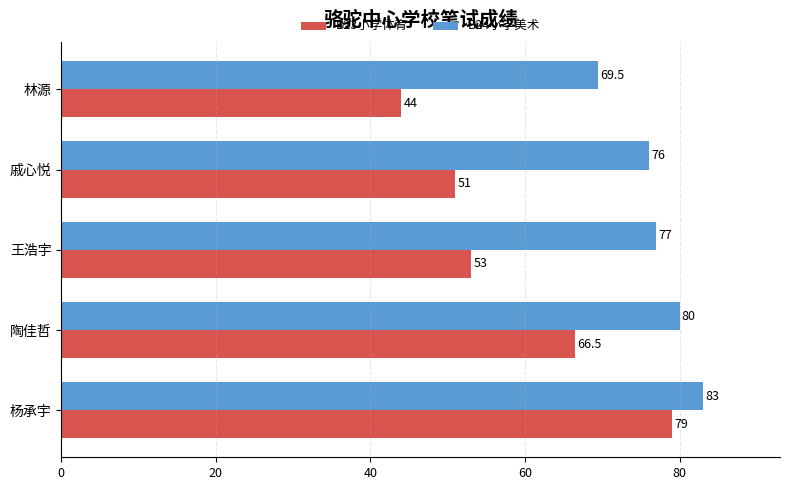

At which category is the sum across all series the highest?

杨承宇